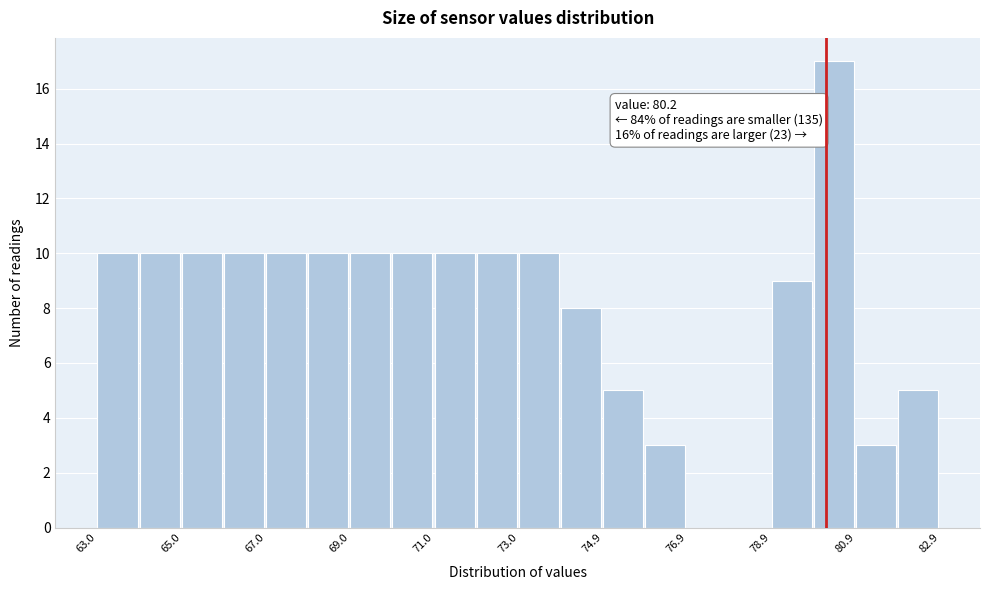

Over which range of the x-axis is the bar tallest?

80 to 81